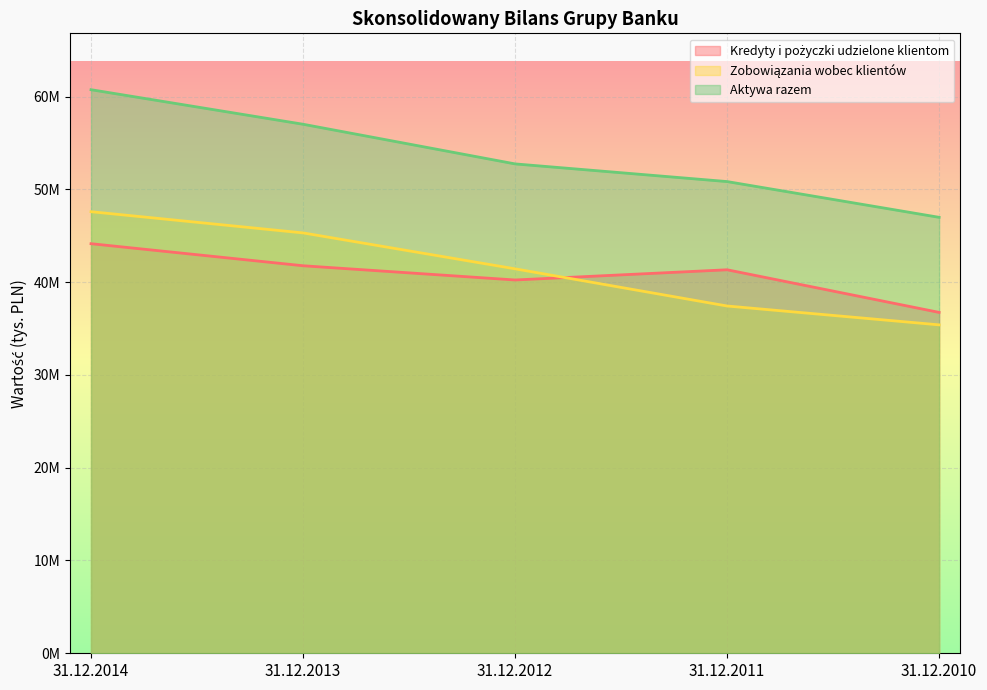

True or false: Aktywa razem and Zobowiązania wobec klientów cross at least once.

False